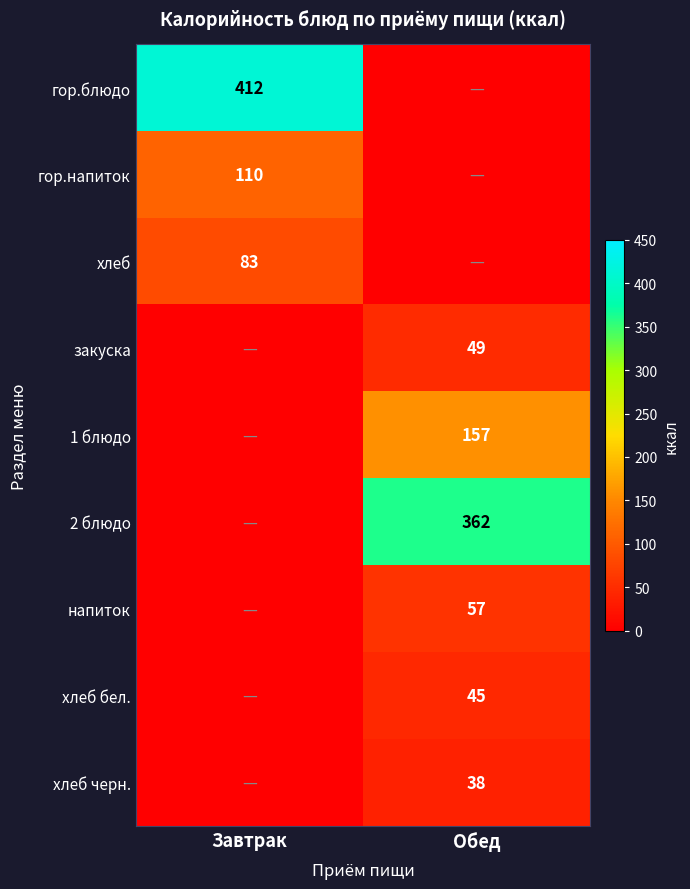

The value of 1 блюдо at Обед is 157. True or false?

True